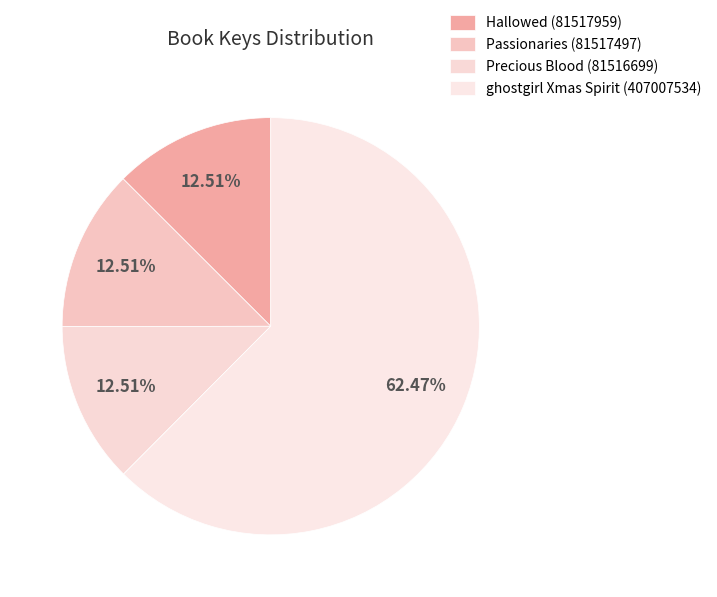

Which slice is the smallest?

Precious Blood (81516699)